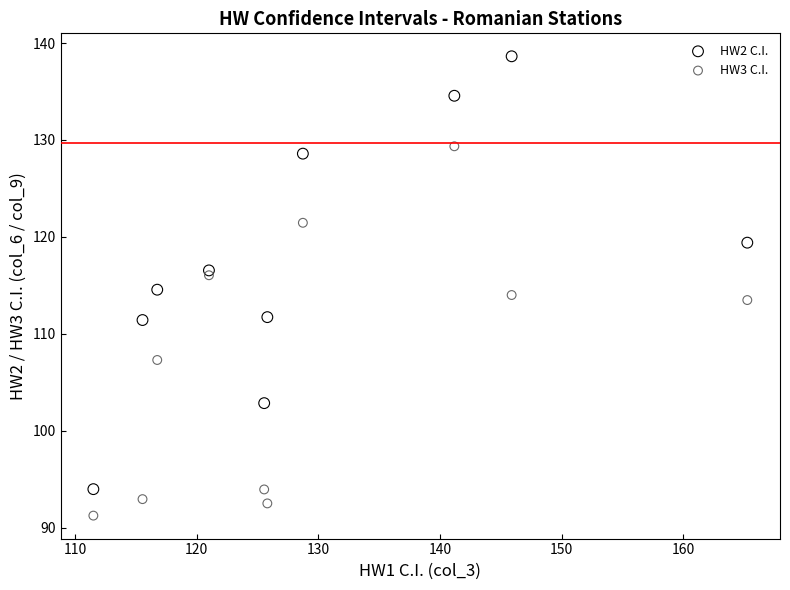

What is the X range (max minus min) for the scatter plot?

53.7